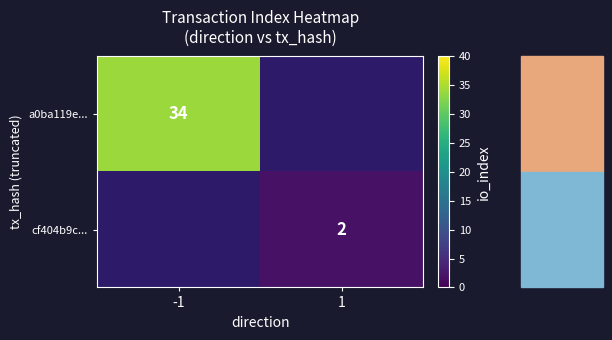

Is the value of cf404b9c... at 1 greater than the value of a0ba119e... at -1?

No